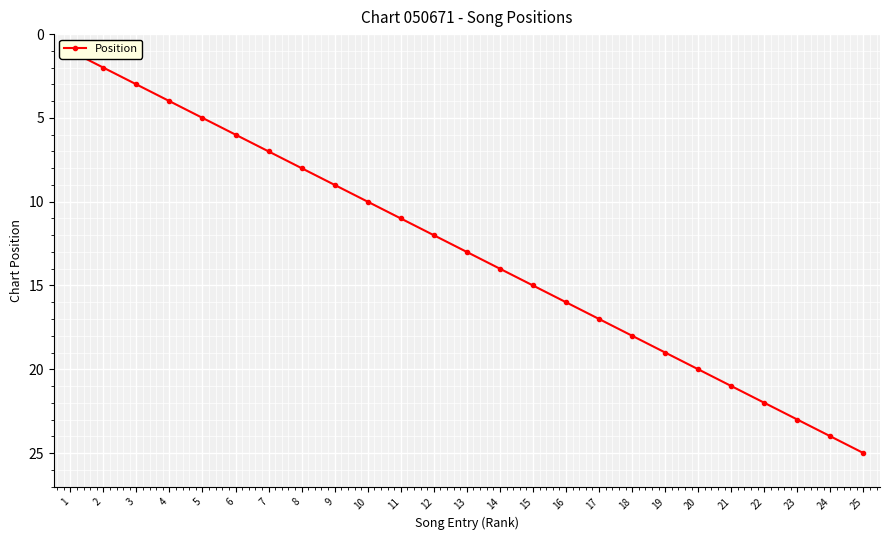

Rank the categories by value from lowest to highest.

1, 2, 3, 4, 5, 6, 7, 8, 9, 10, 11, 12, 13, 14, 15, 16, 17, 18, 19, 20, 21, 22, 23, 24, 25